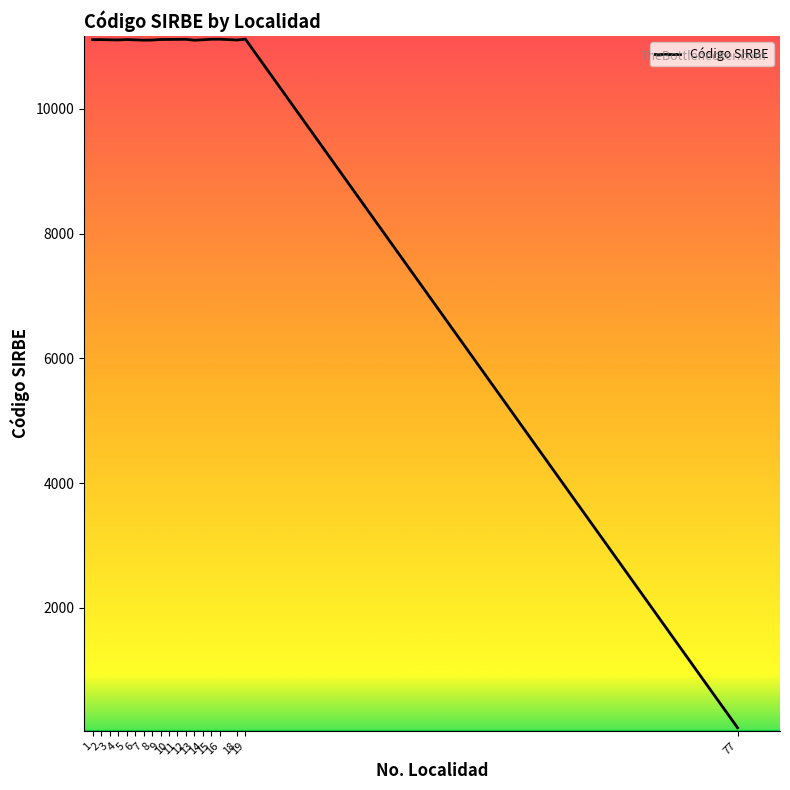

What is the difference between the maximum and second lowest values?

17